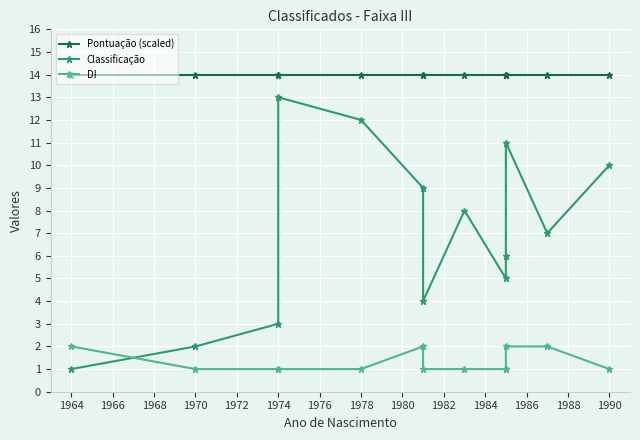

True or false: Classificação and Pontuação (scaled) intersect in this chart.

False